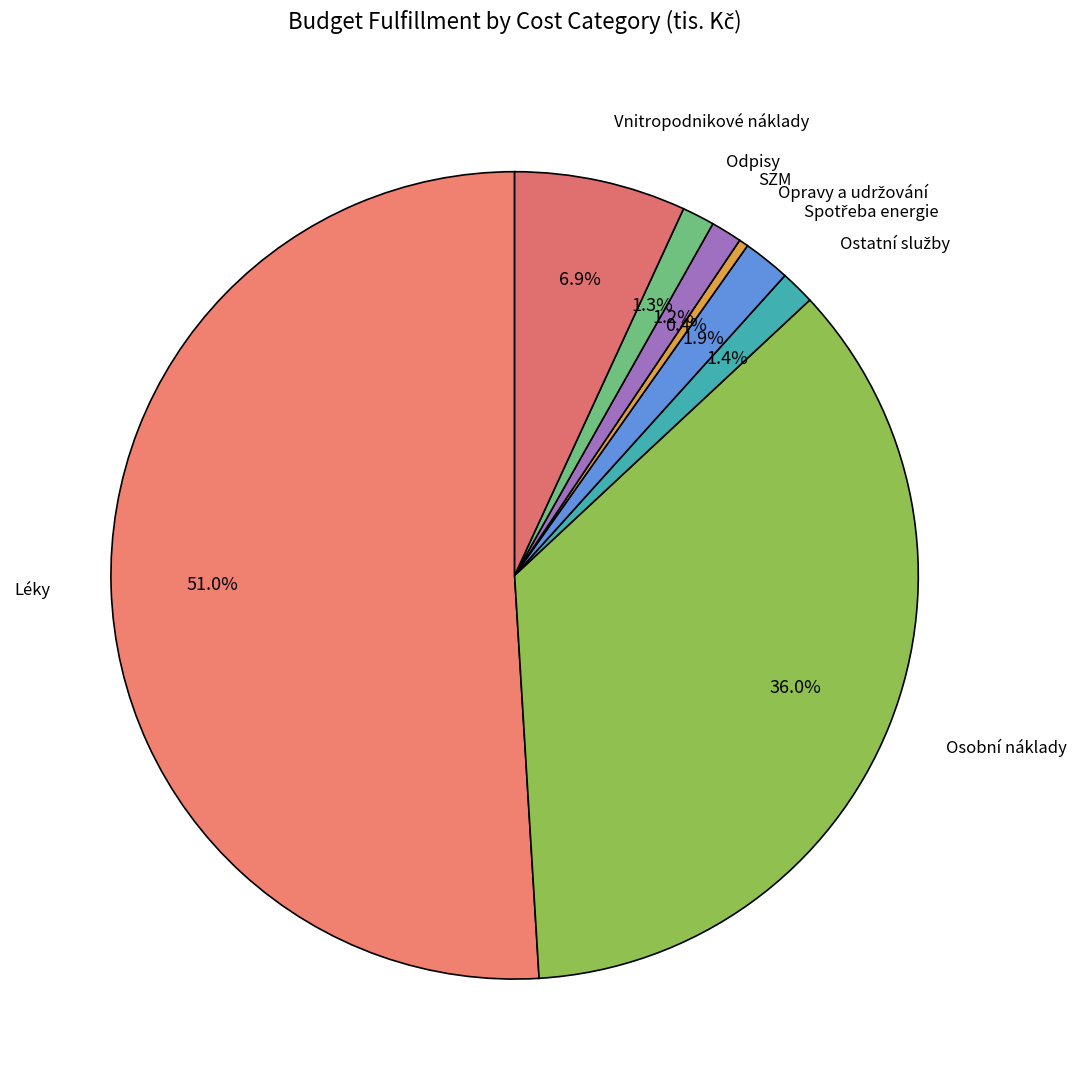

Which category accounts for the majority?

Léky